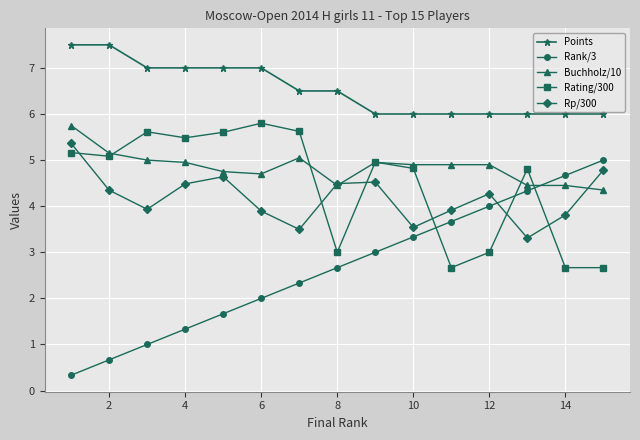

How many lines are shown in the chart?

5